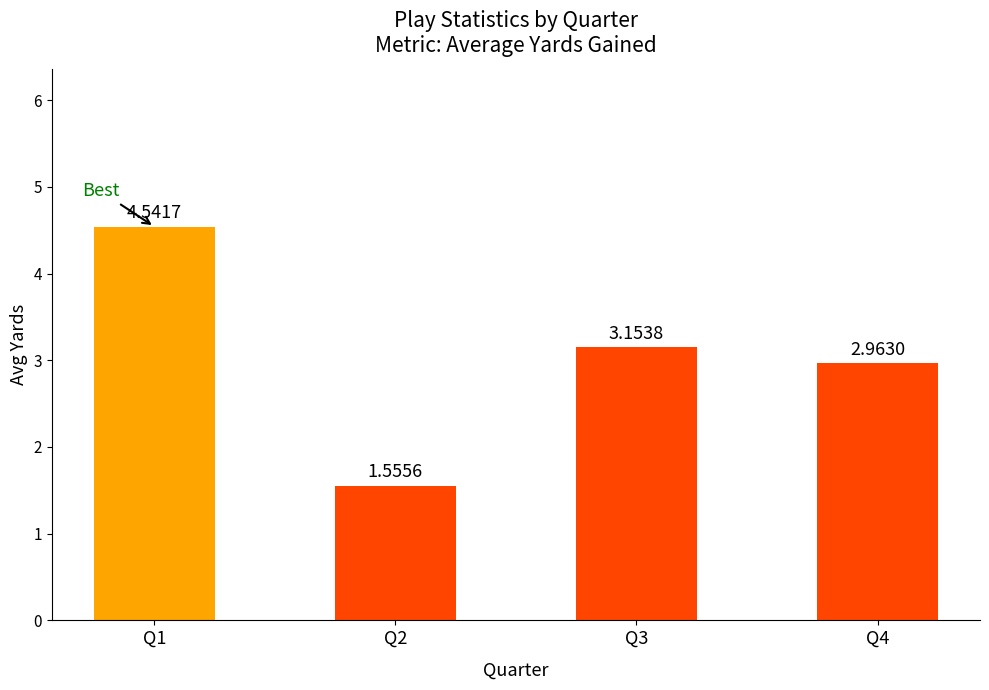

Rank the categories by value from highest to lowest.

Q1, Q3, Q4, Q2